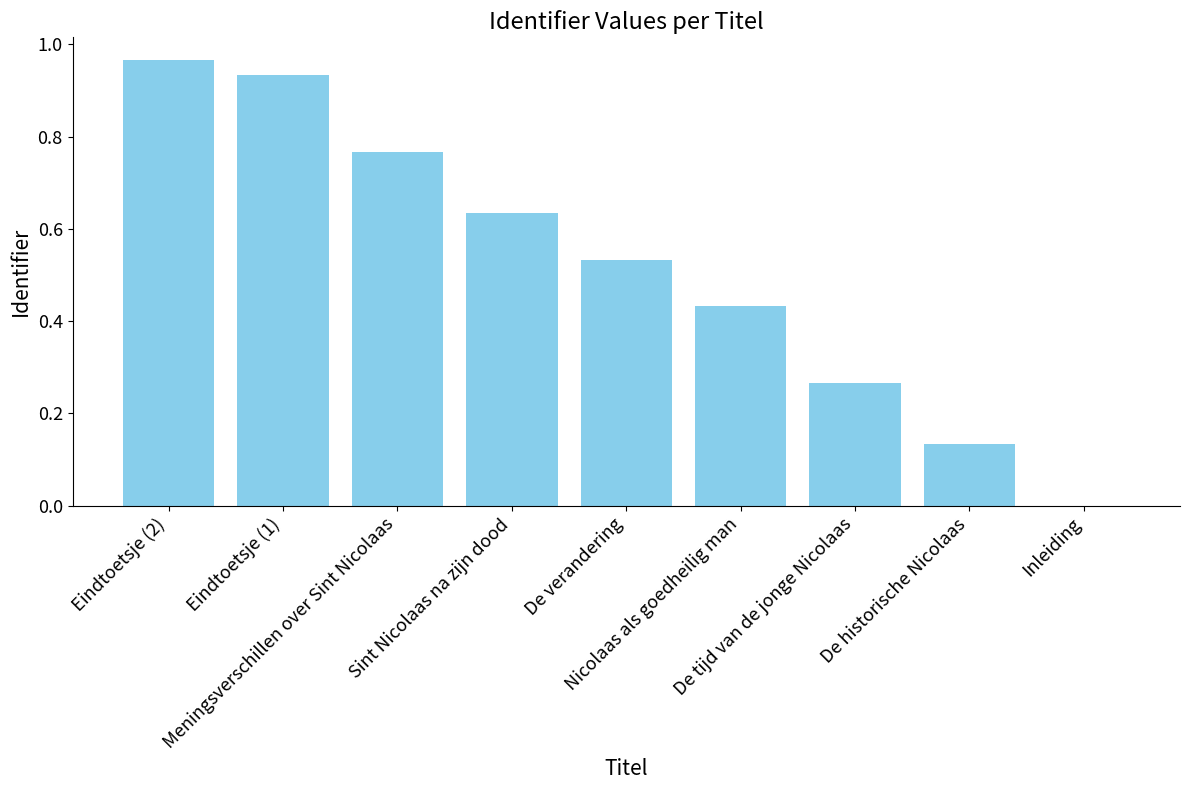

What is the sum of all values?

4.7